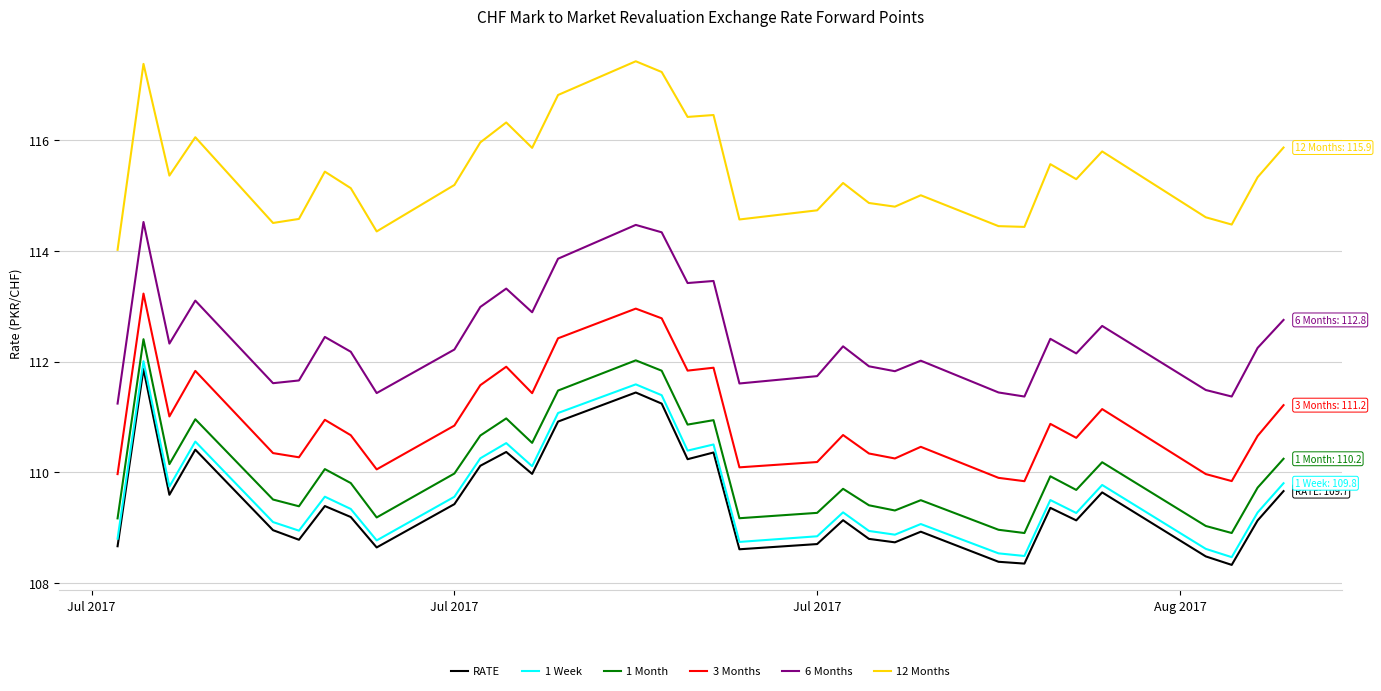

Which series has the largest total across all categories?

12 Months